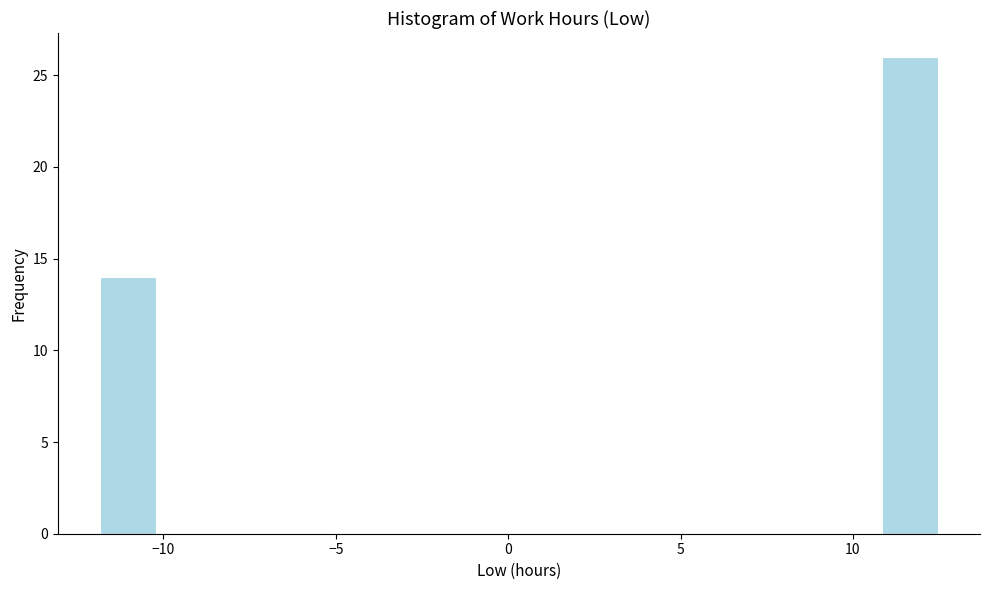

Around what value on the x-axis is the tallest bar? Give the approximate position of its centre, as read against the axis.

11.5